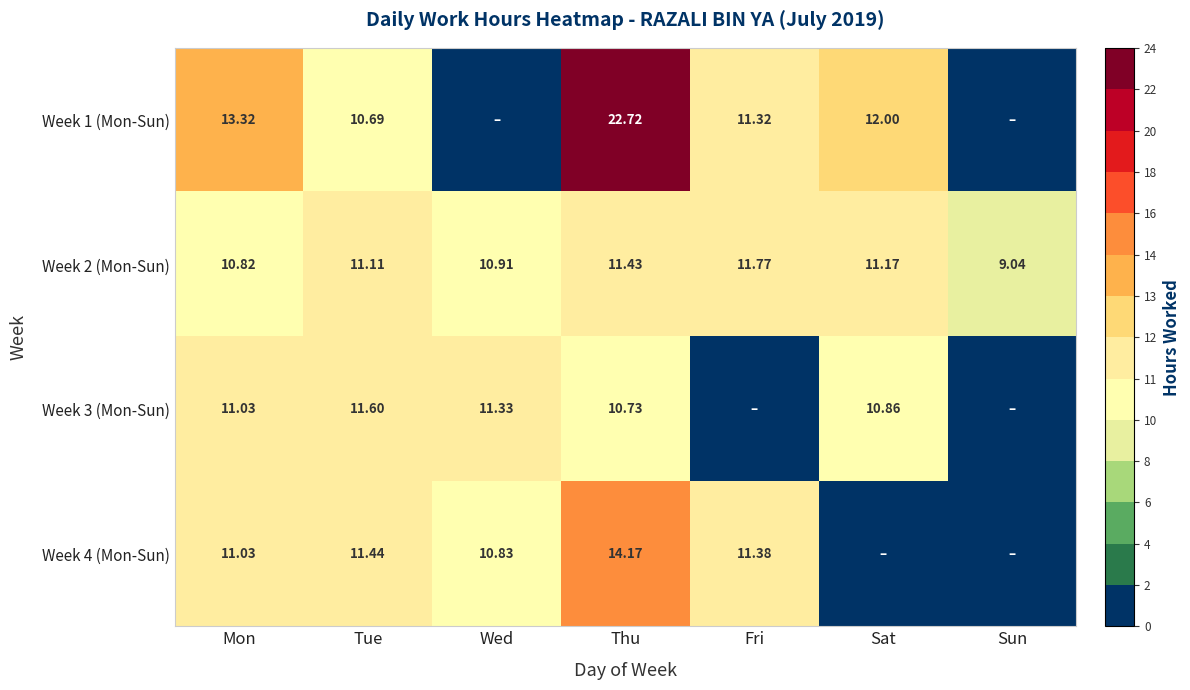

What is the difference between the second highest and second lowest values in the Week 2 (Mon-Sun) series?

0.6